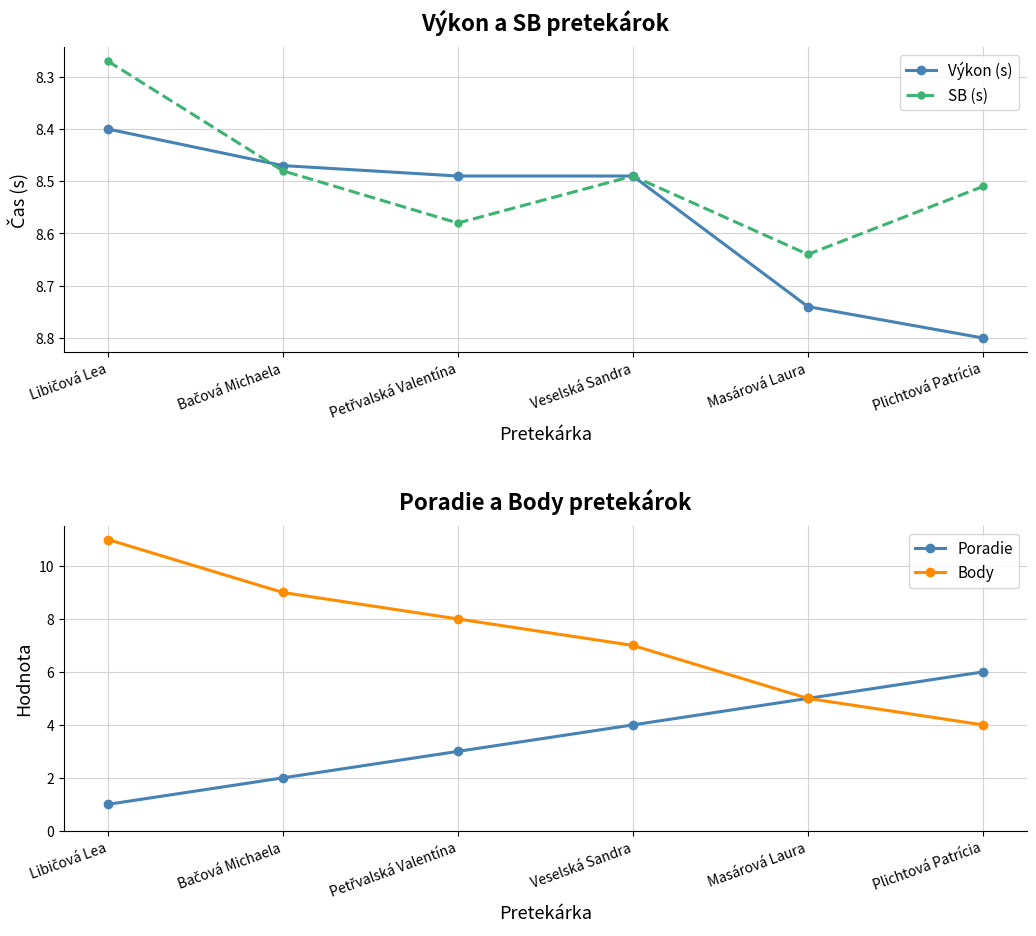

What position from the left is Veselská Sandra?

4